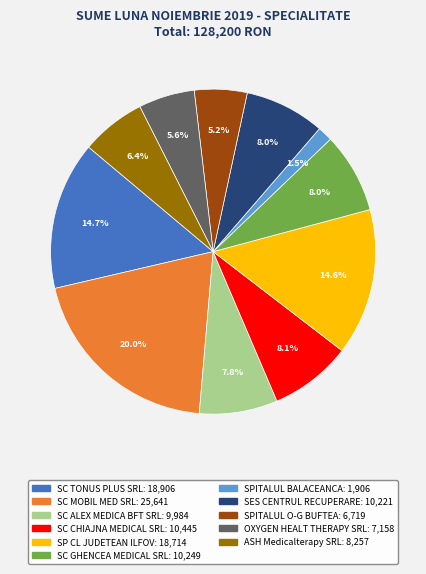

Is there a majority slice in this chart?

No